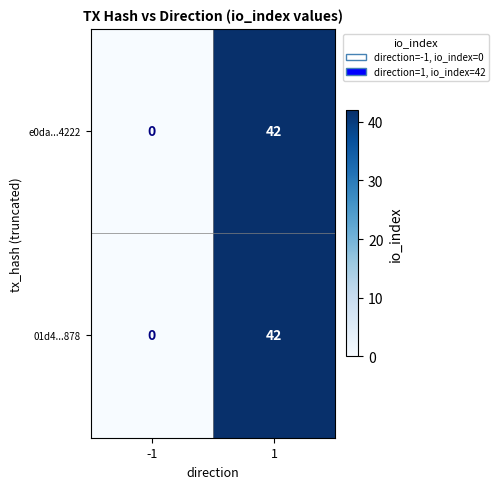

Reading left to right, transcribe all the data shown in this chart.

e0da...4222: -1=0	1=42
01d4...878: -1=0	1=42